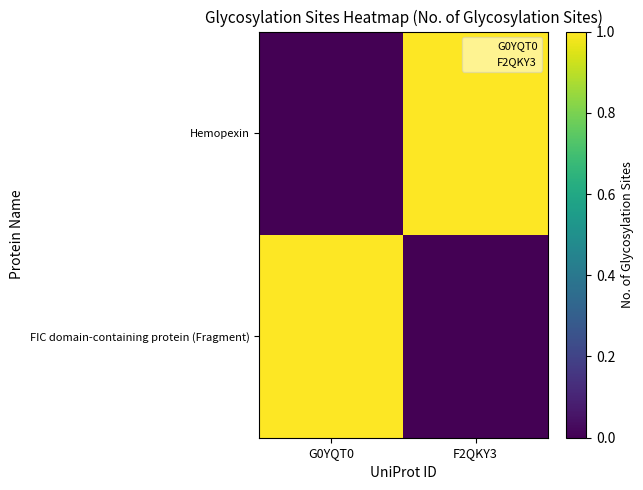

At which category is the sum across all series the highest?

G0YQT0